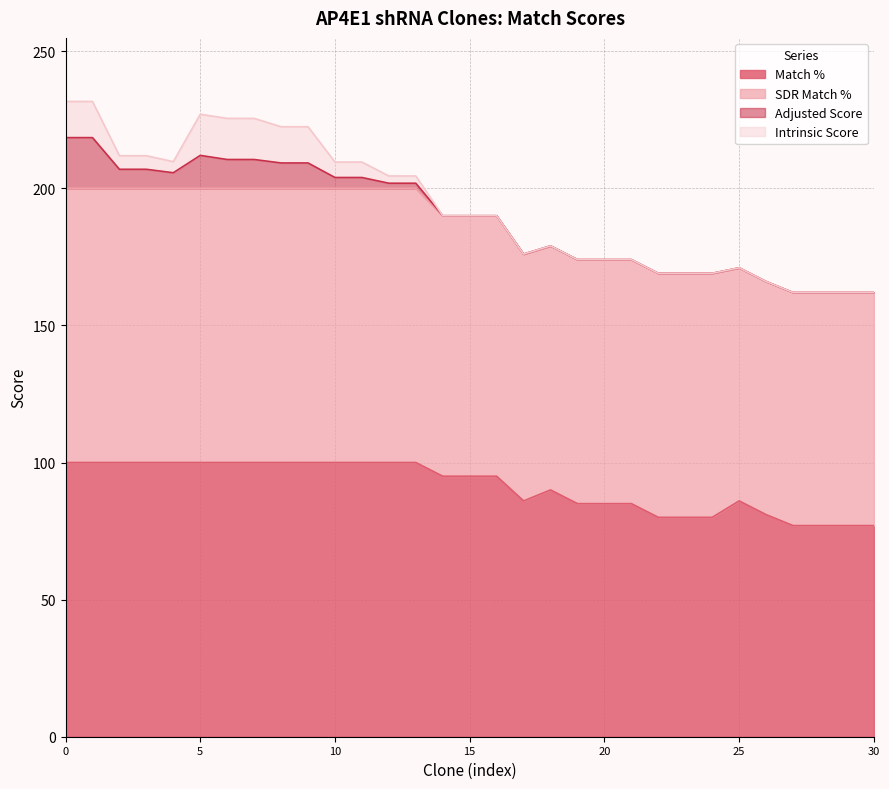

Does the chart display data point markers on the line(s)?

No